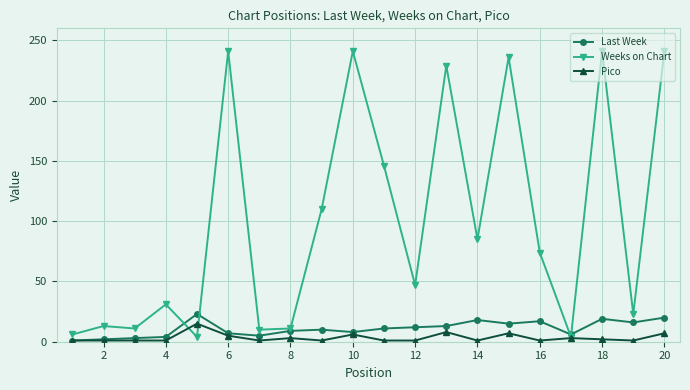

What is the maximum value for Weeks on Chart?

241